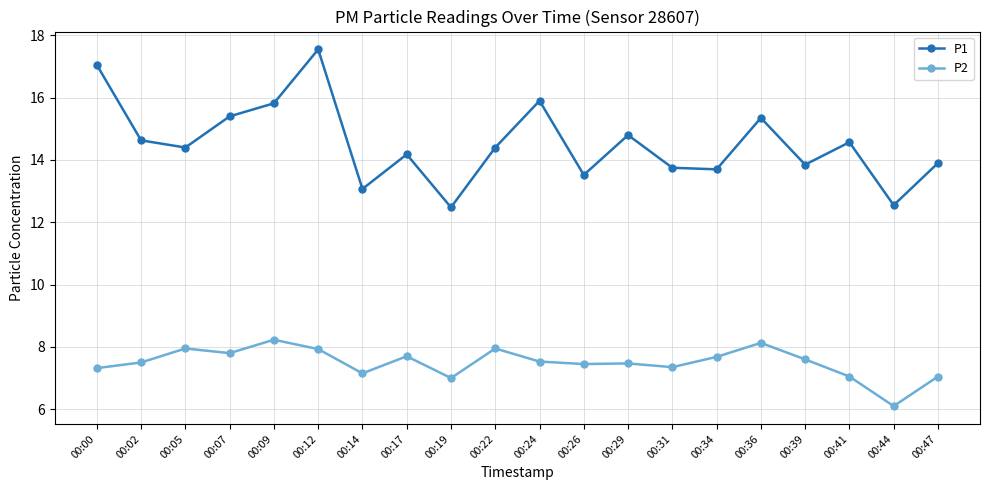

What is the lowest value of the P2 series?

6.1